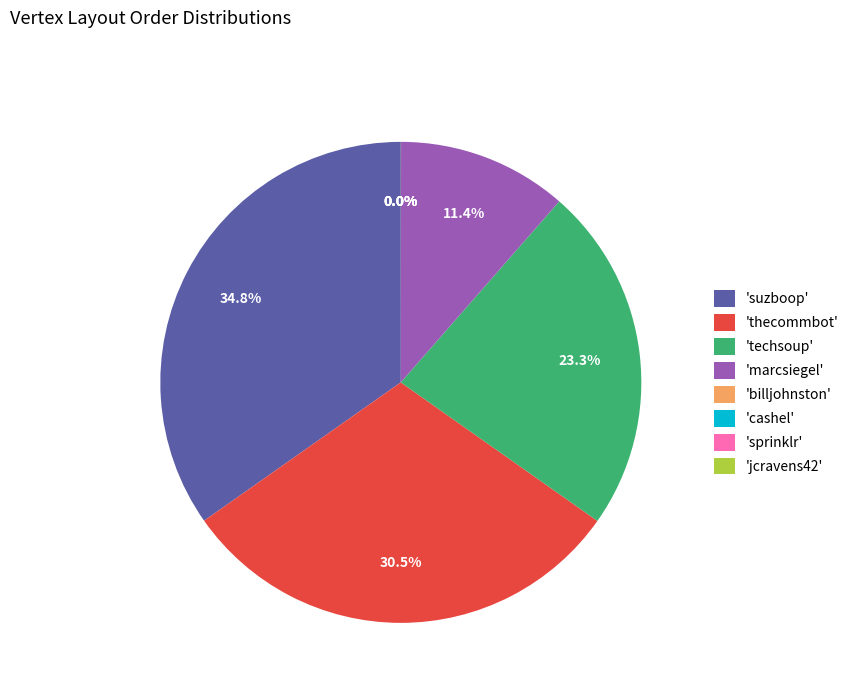

What portion of the pie excludes 'techsoup'?

76.7%